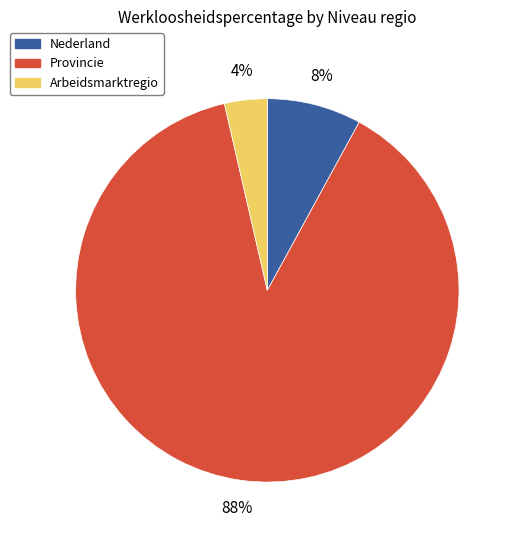

To the nearest percent, what is the average slice percentage?

33%